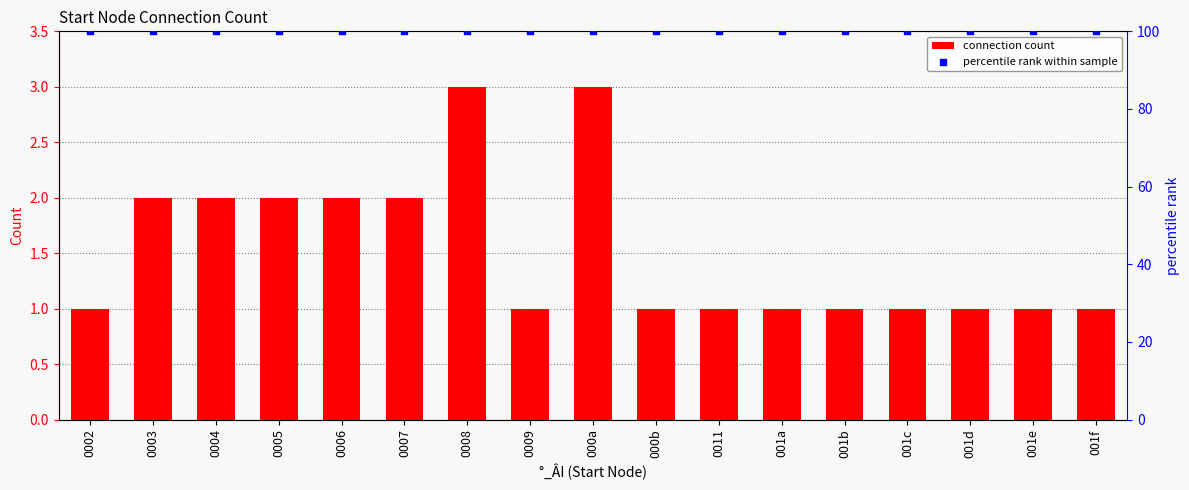

What are all the series names shown in the legend?

connection count, percentile rank within sample